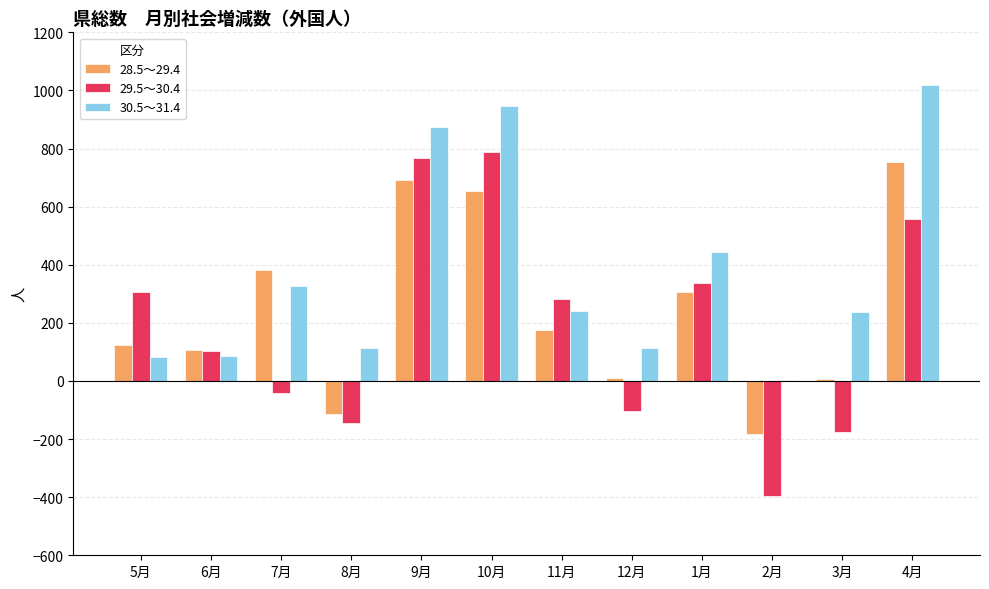

What is the sum of all 29.5～30.4 values?

2279